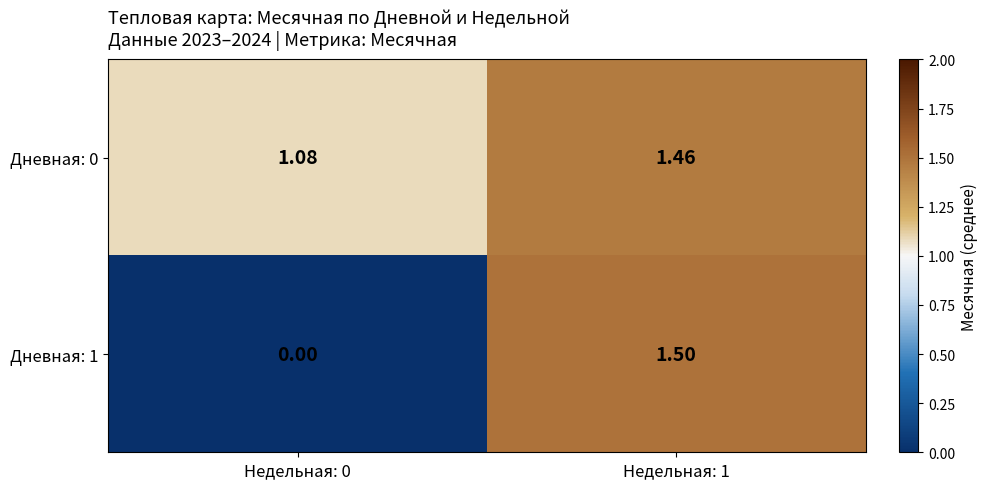

Which series has the largest range (max minus min)?

Дневная: 1